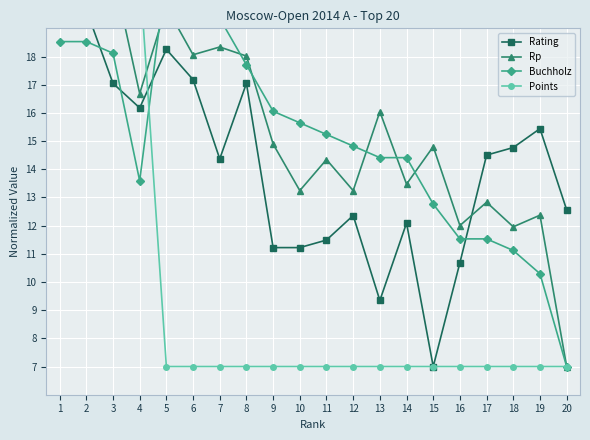

What is the sum of all Rating values?

283.4